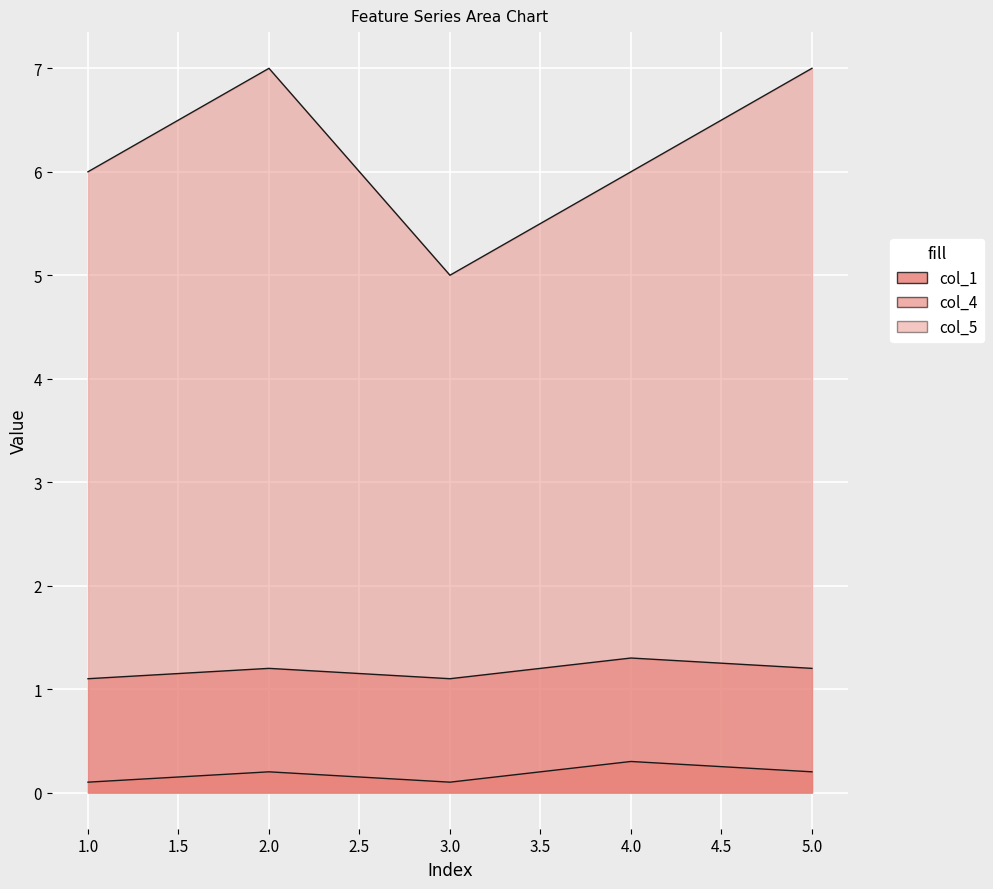

Which has a higher value, 5 or 3?

5